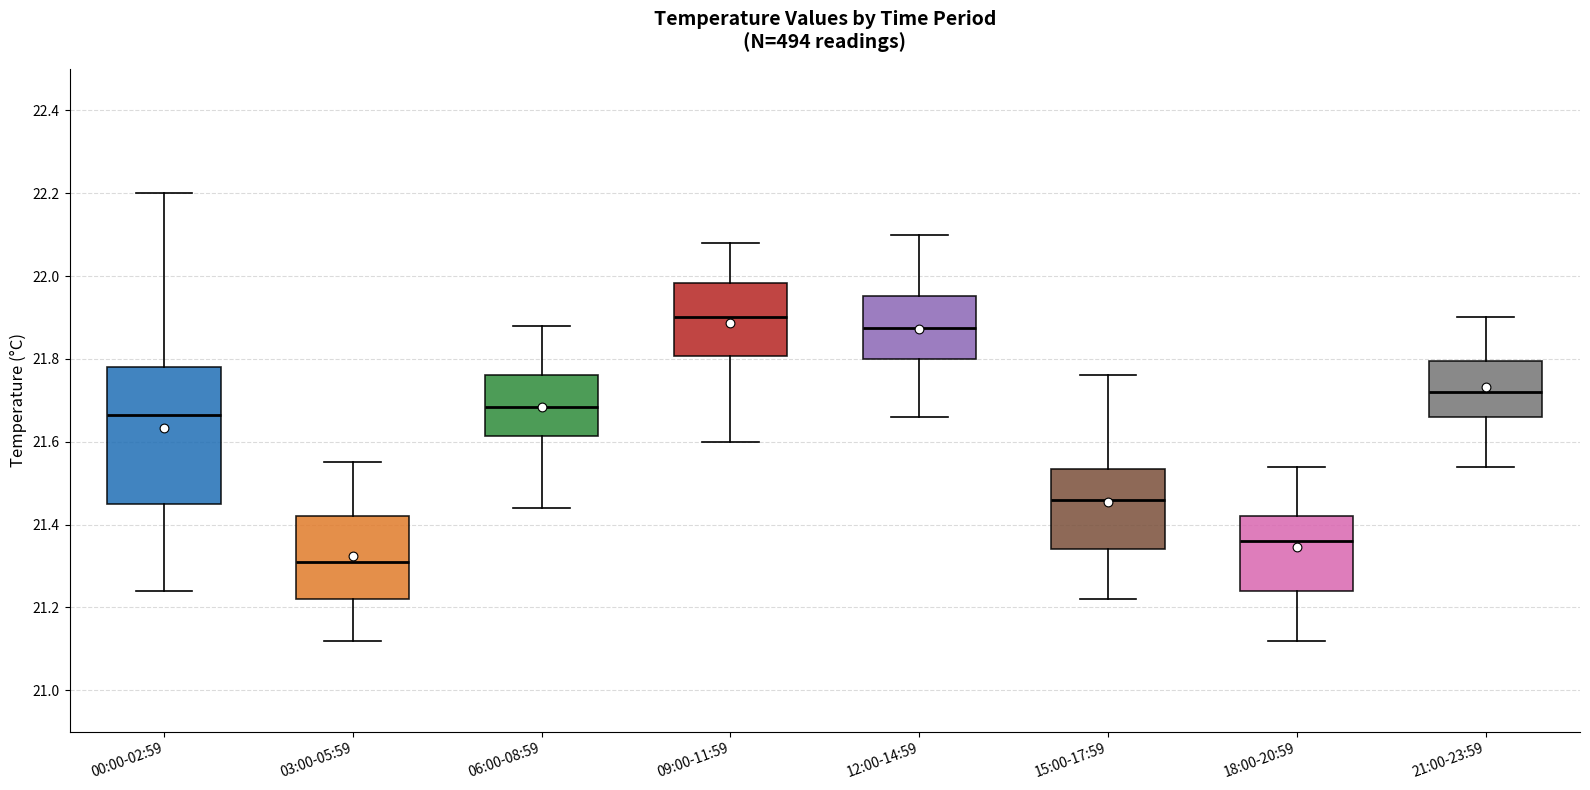

Reading left to right, read every box against the y-axis: the position of its median line, the range the box covers, and the ends of its whiskers. The values are not printed on the chart, so give them approximately, as read against the axis.

00:00-02:59: median 21.66, box 21.46 to 21.78, whiskers 21.24 to 22.20
03:00-05:59: median 21.32, box 21.22 to 21.42, whiskers 21.12 to 21.56
06:00-08:59: median 21.68, box 21.62 to 21.76, whiskers 21.44 to 21.88
09:00-11:59: median 21.90, box 21.80 to 21.98, whiskers 21.60 to 22.08
12:00-14:59: median 21.88, box 21.80 to 21.96, whiskers 21.66 to 22.10
15:00-17:59: median 21.46, box 21.34 to 21.54, whiskers 21.22 to 21.76
18:00-20:59: median 21.36, box 21.24 to 21.42, whiskers 21.12 to 21.54
21:00-23:59: median 21.72, box 21.66 to 21.80, whiskers 21.54 to 21.90